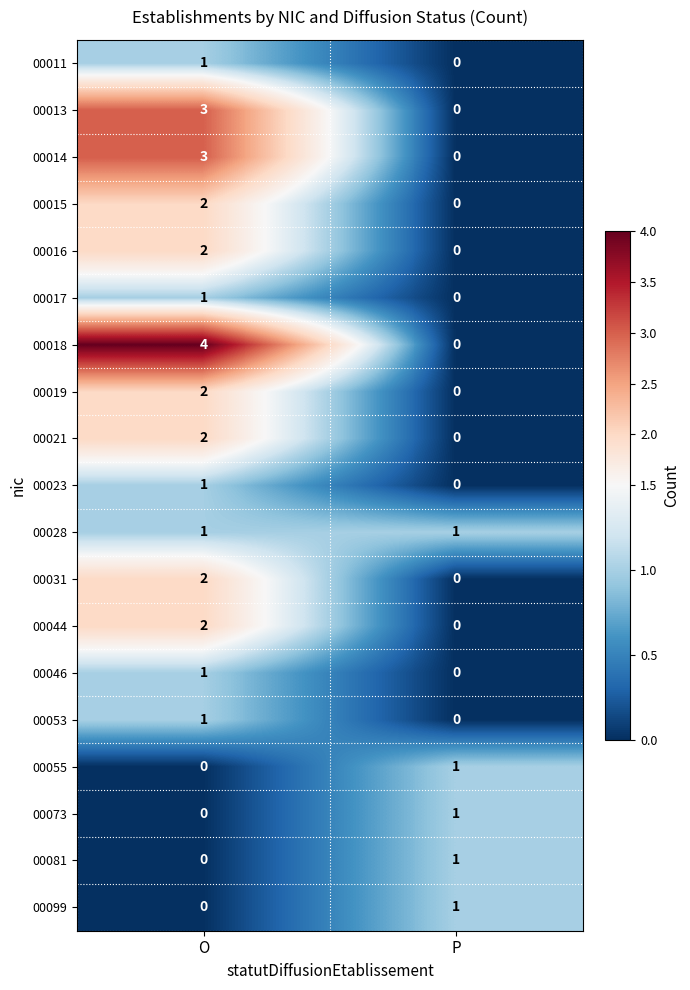

What is the maximum value shown in the chart?

4